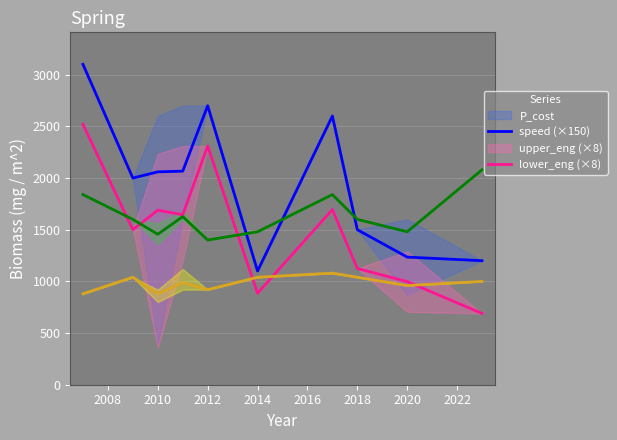

Reading left to right, what are all the values shown in this chart?

P_cost_mean: 3100.0	2000.0	2060.0	2066.7	2700.0	1100.0	2600.0	1500.0	1235.0	1200.0
speed_mean: 2520.0	1500.0	1689.0	1645.0	2310.0	885.0	1695.0	1125.0	997.5	690.0
upper_eng_mean: 1840.0	1600.0	1456.0	1626.7	1400.0	1480.0	1840.0	1600.0	1480.0	2080.0
lower_eng_mean: 880.0	1040.0	880.0	986.7	920.0	1040.0	1080.0	1040.0	960.0	1000.0